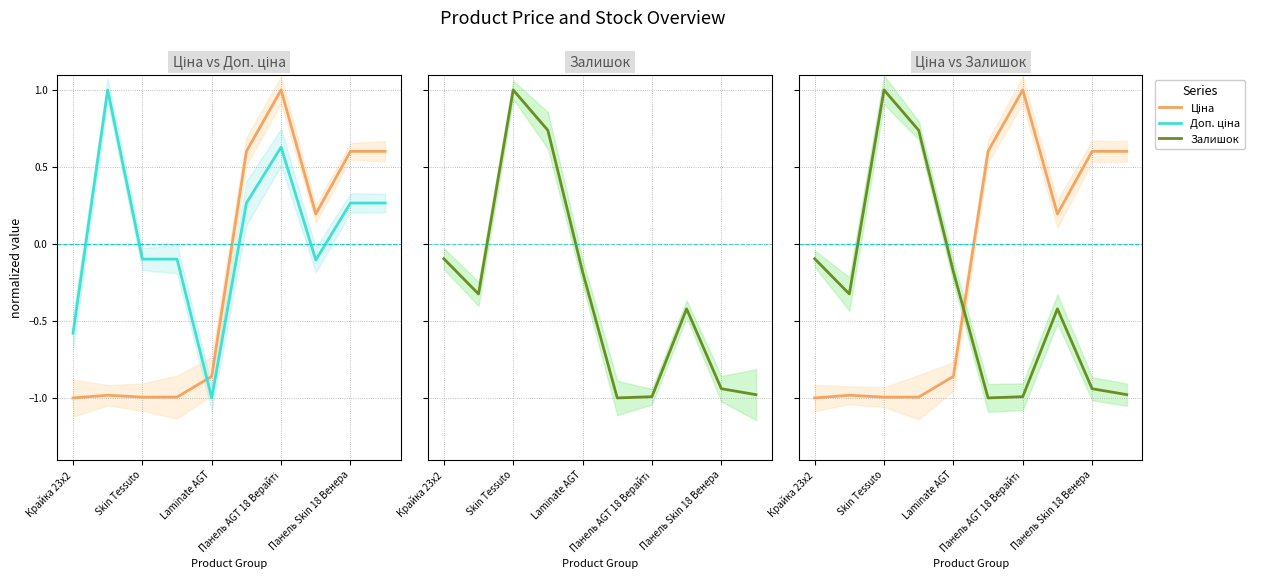

What is the smallest value displayed?

-1.0